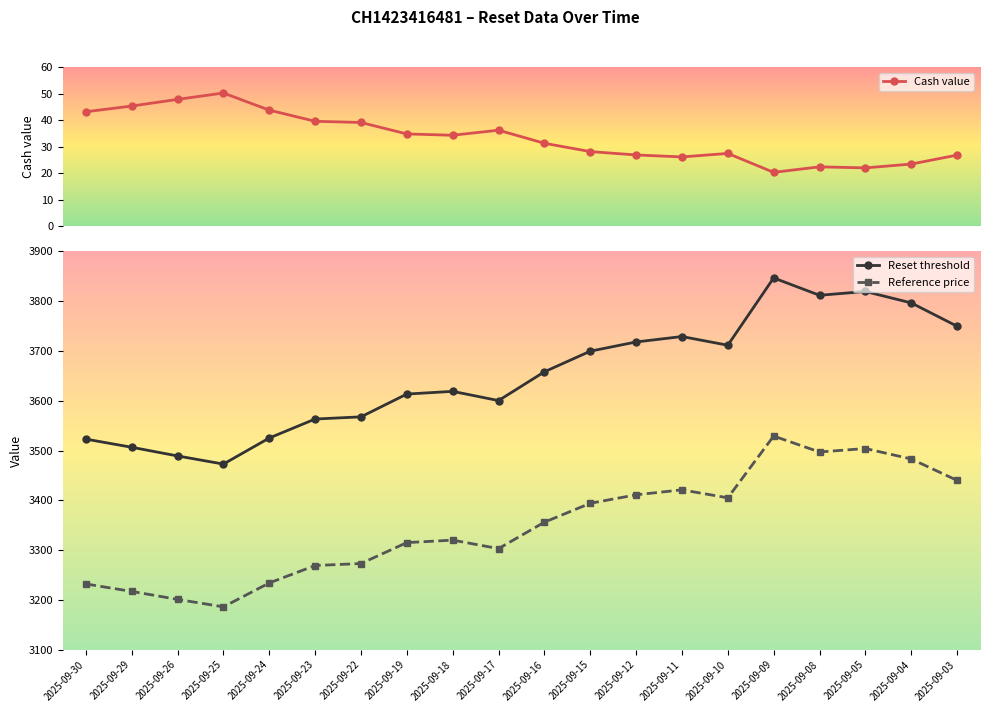

What is the smallest value displayed?

20.3